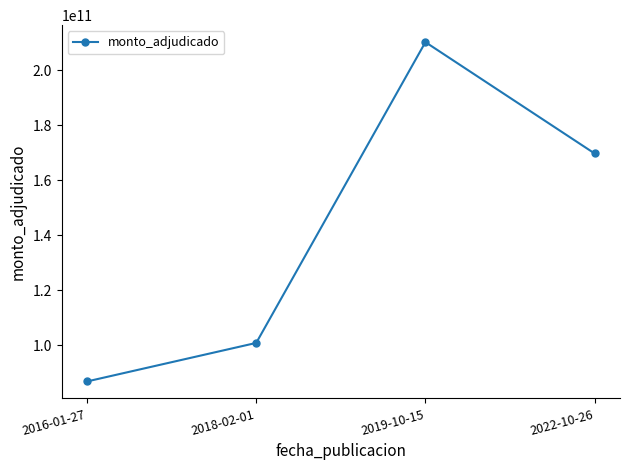

What is the label of the 2nd point from the right?

2019-10-15